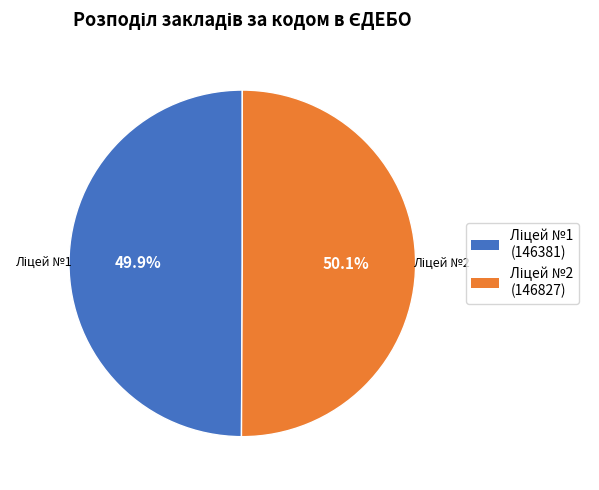

Does any single category account for the majority?

Yes